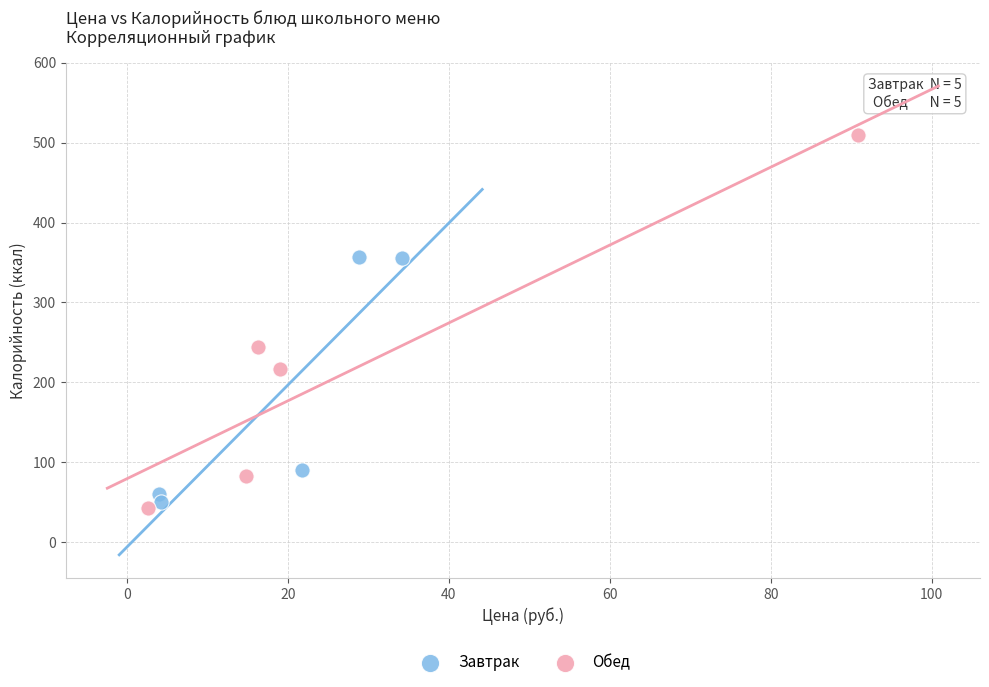

Which series has the largest Y range (max minus min)?

Обед